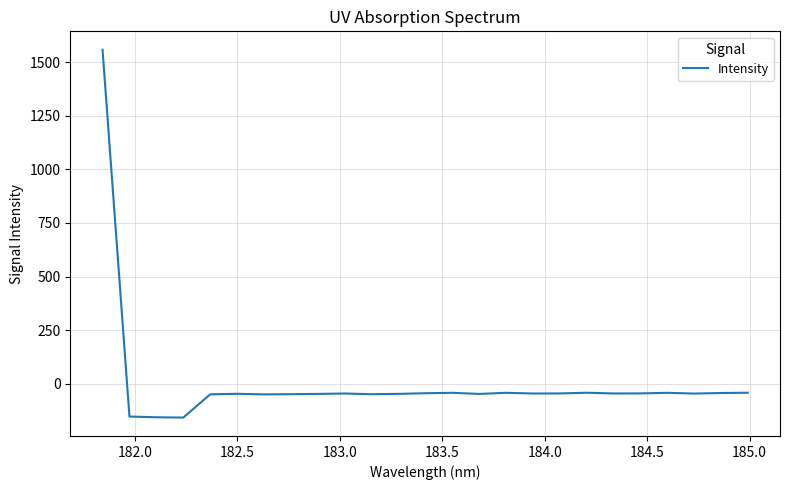

What is the minimum value shown in the chart?

-157.0